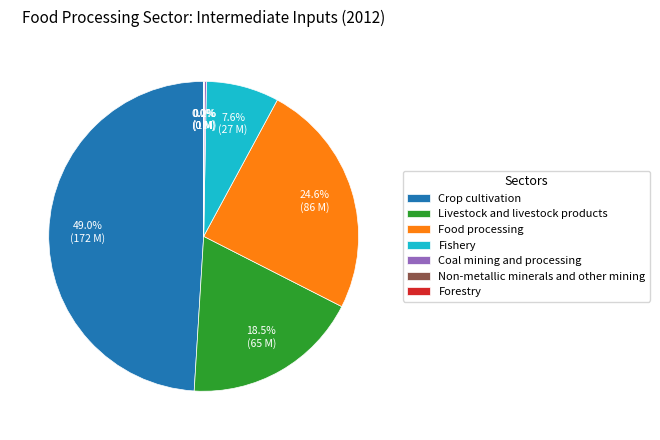

Which category has the biggest portion of the pie?

Crop cultivation